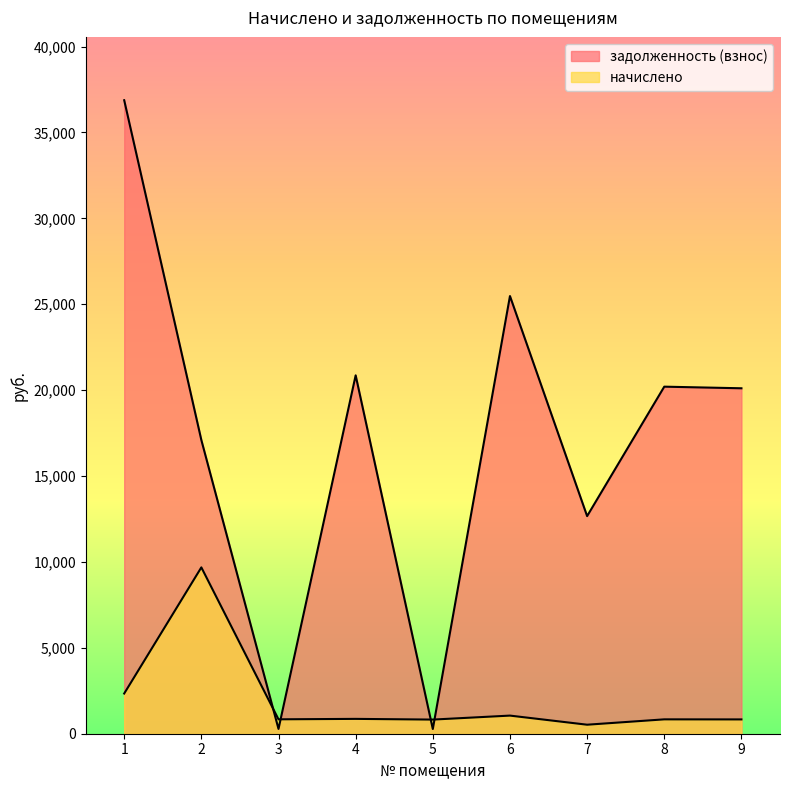

Which has a higher value, 2 or 4?

2